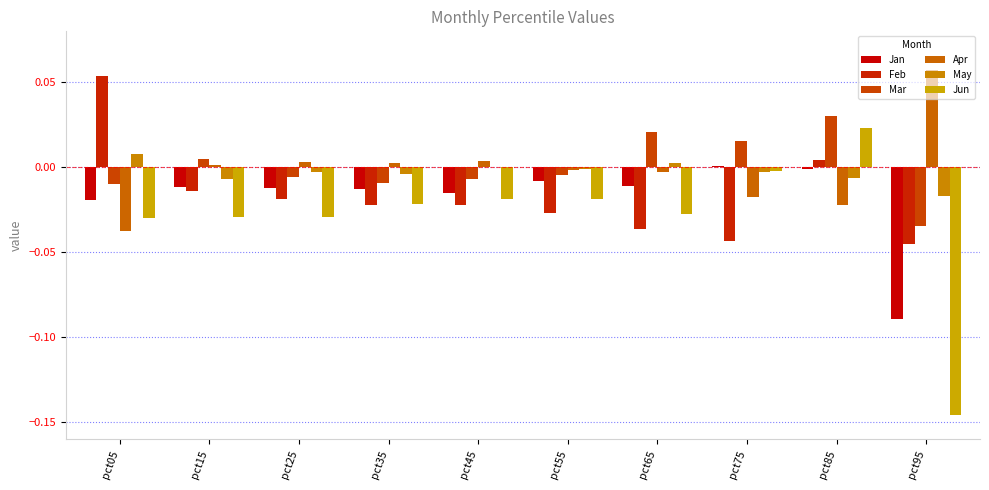

How many data points in Mar are above 0?

4